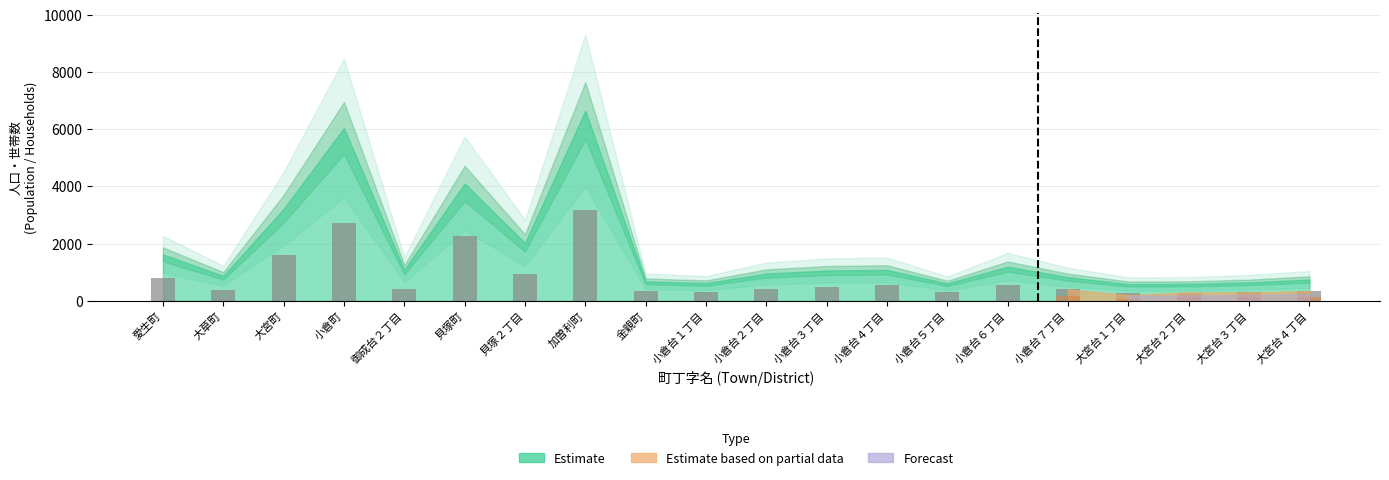

Reading left to right, what are all the values shown in this chart?

796	389	1604	2716	407	2255	952	3186	330	295	402	478	561	304	559	410	259	286	300	353